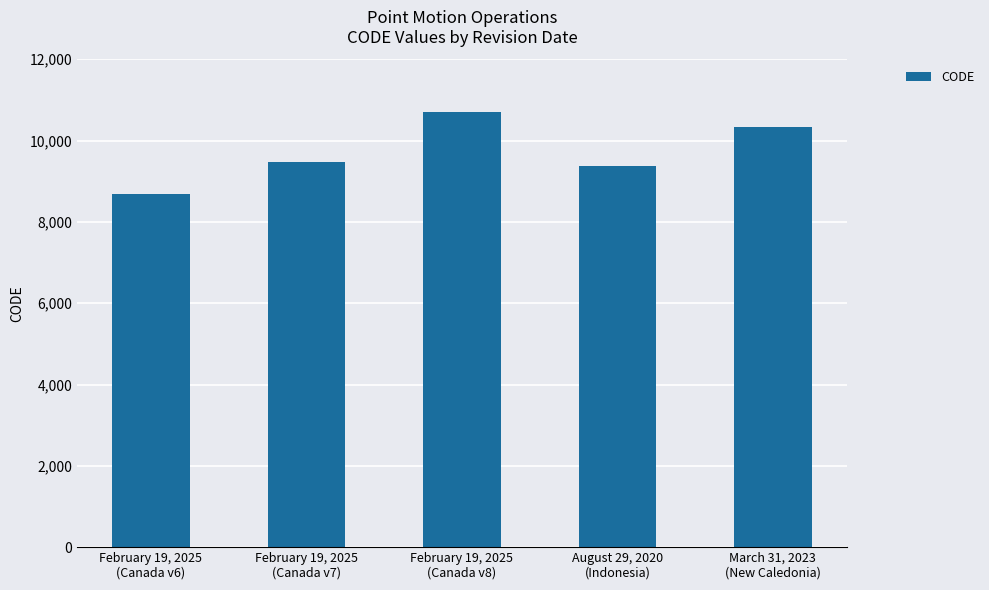

What position from the right is August 29, 2020
(Indonesia)?

2